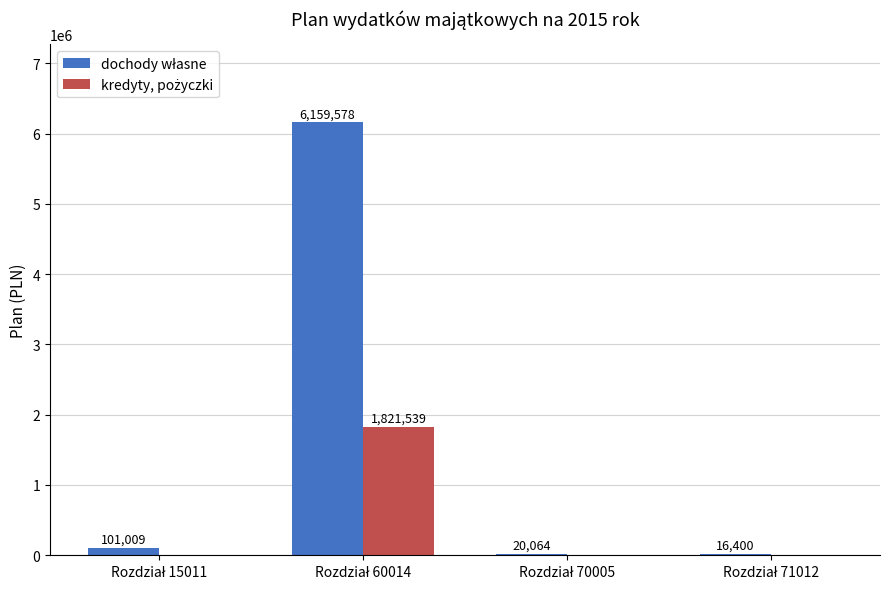

Reading left to right, extract all data points from this chart.

dochody własne: Rozdział 15011=101009	Rozdział 60014=6159578	Rozdział 70005=20064	Rozdział 71012=16400
kredyty, pożyczki: Rozdział 15011=0	Rozdział 60014=1821539	Rozdział 70005=0	Rozdział 71012=0